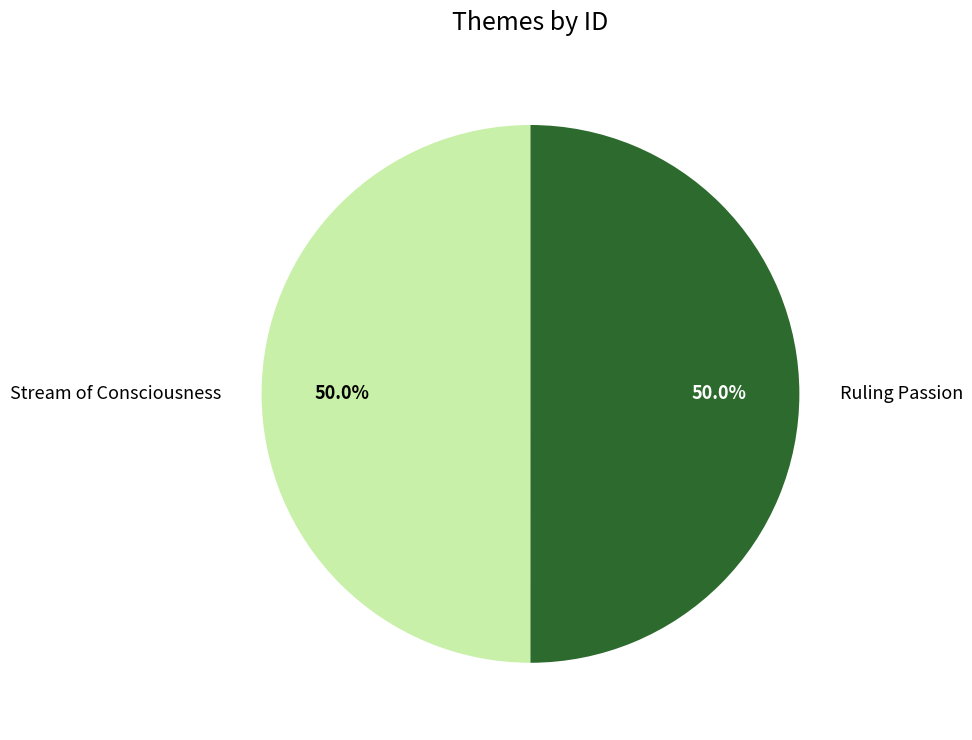

What is the ratio of the value at Stream of Consciousness to the value at Ruling Passion?

1.0